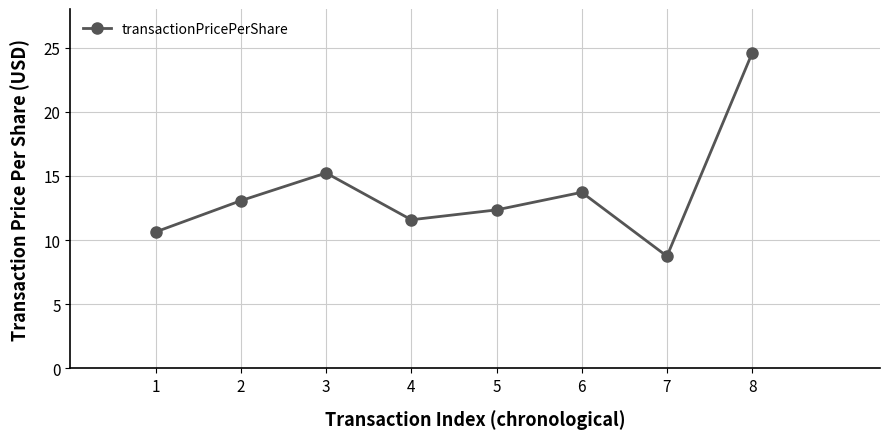

Is it true that the value at 1 is 10.6?

True